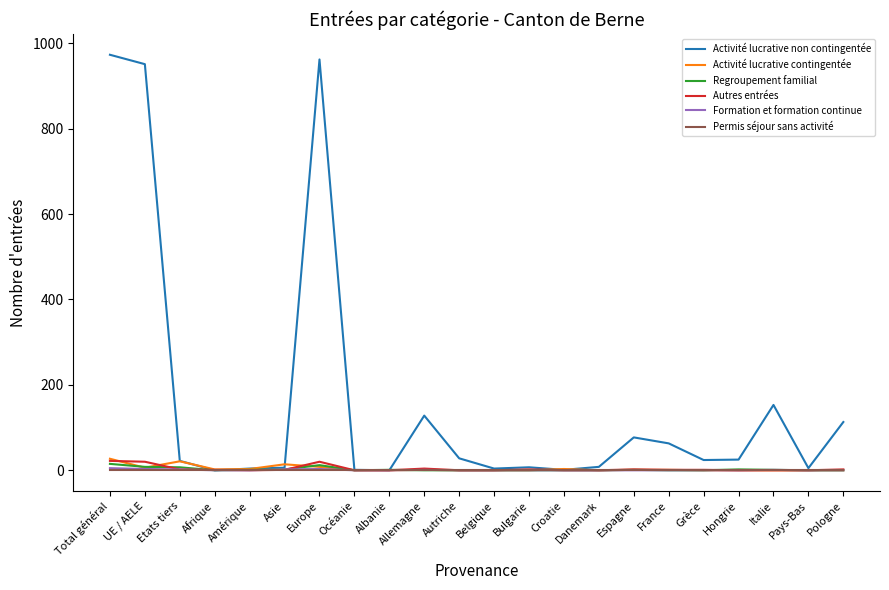

Which series has the widest spread of values?

Activité lucrative non contingentée